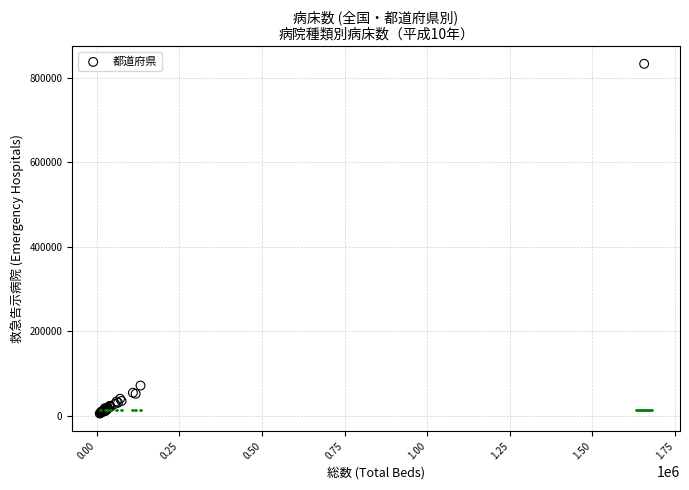

What Y value in the scatter plot is closest to 418900?

71483